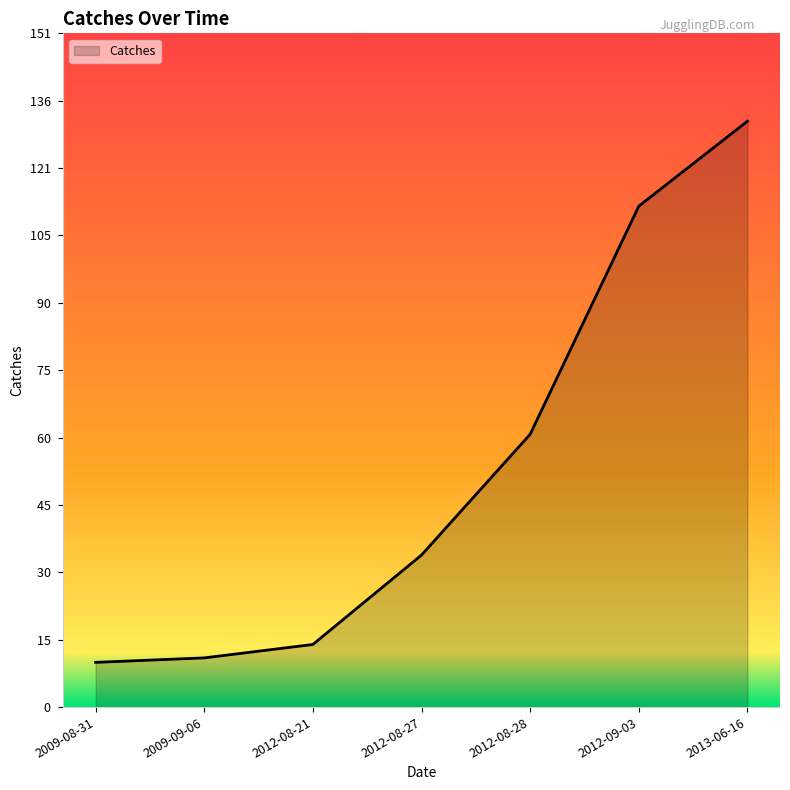

Does the chart have visible grid lines?

No